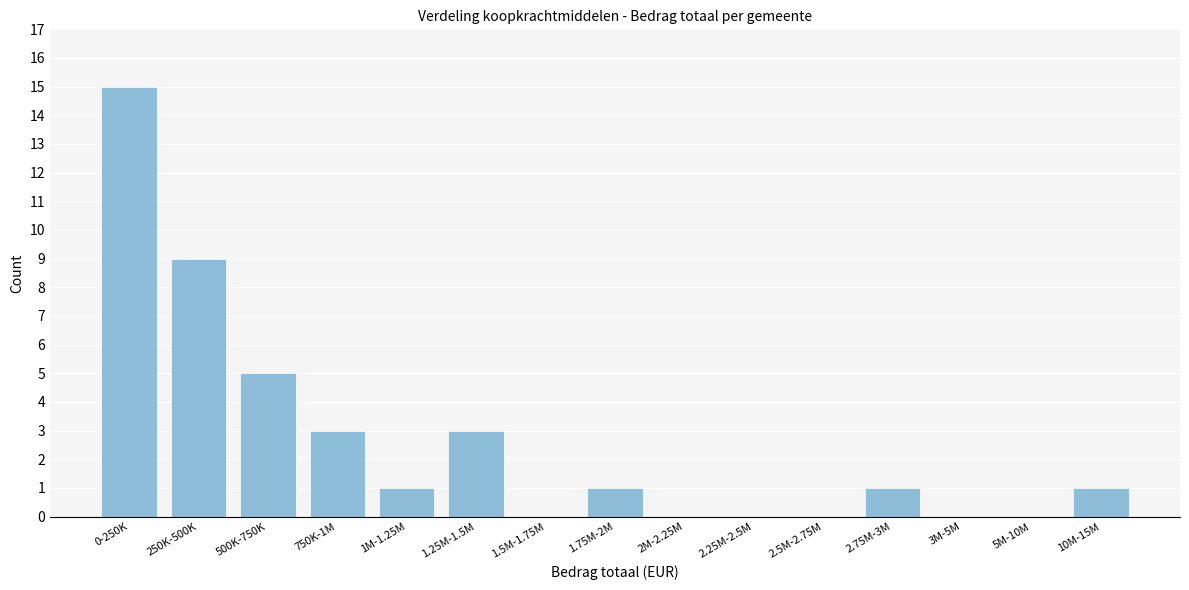

Reading left to right, what are all the values shown in this chart?

0-250K=15	250K-500K=9	500K-750K=5	750K-1M=3	1M-1.25M=1	1.25M-1.5M=3	1.5M-1.75M=0	1.75M-2M=1	2M-2.25M=0	2.25M-2.5M=0	2.5M-2.75M=0	2.75M-3M=1	3M-5M=0	5M-10M=0	10M-15M=1